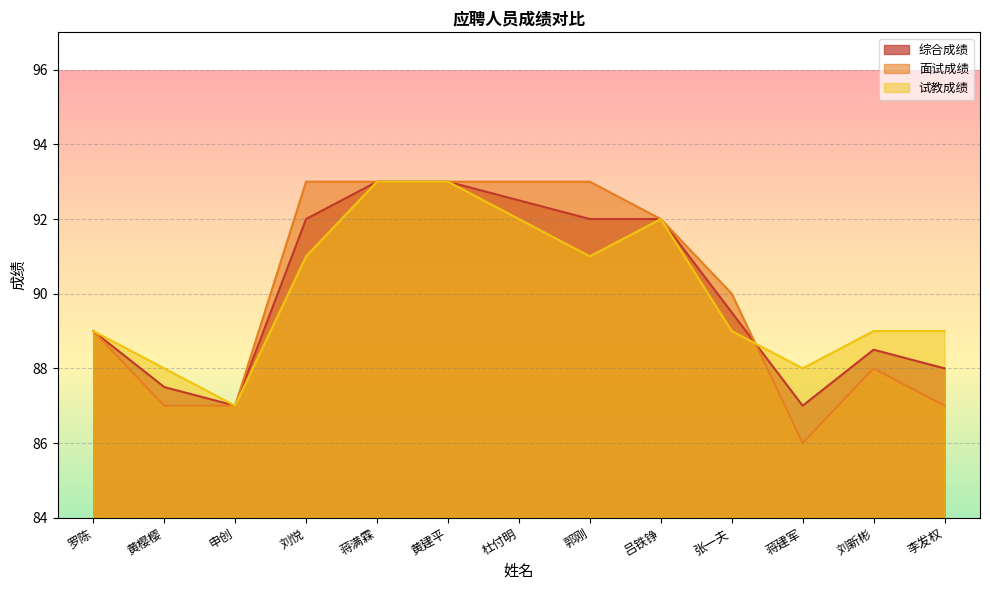

Reading left to right, transcribe all the data shown in this chart.

综合成绩: 罗陈=89.0	黄樱樱=87.5	申创=87.0	刘悦=92.0	蒋满霖=93.0	黄建平=93.0	杜付明=92.5	郭刚=92.0	吕铁铮=92.0	张一夫=89.5	蒋建军=87.0	刘新彬=88.5	李发权=88.0
面试成绩: 罗陈=89.0	黄樱樱=87.0	申创=87.0	刘悦=93.0	蒋满霖=93.0	黄建平=93.0	杜付明=93.0	郭刚=93.0	吕铁铮=92.0	张一夫=90.0	蒋建军=86.0	刘新彬=88.0	李发权=87.0
试教成绩: 罗陈=89.0	黄樱樱=88.0	申创=87.0	刘悦=91.0	蒋满霖=93.0	黄建平=93.0	杜付明=92.0	郭刚=91.0	吕铁铮=92.0	张一夫=89.0	蒋建军=88.0	刘新彬=89.0	李发权=89.0